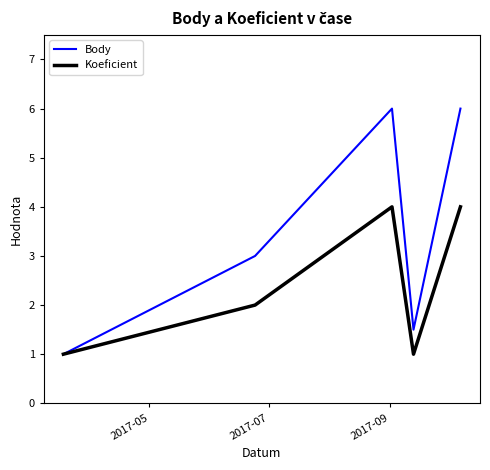

Which series has the largest total across all categories?

Body